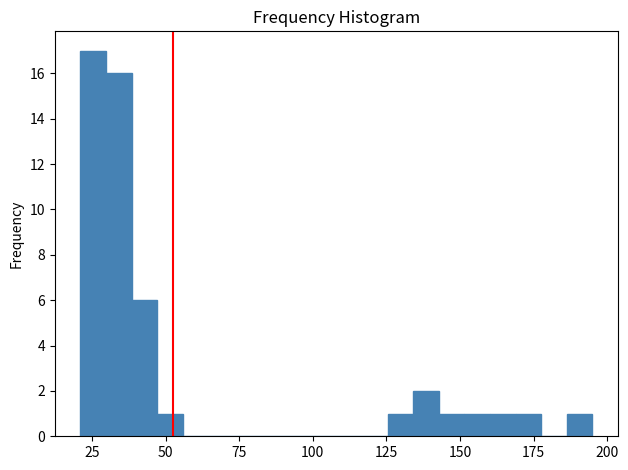

Around what value on the x-axis is the tallest bar? Give the approximate position of its centre, as read against the axis.

25